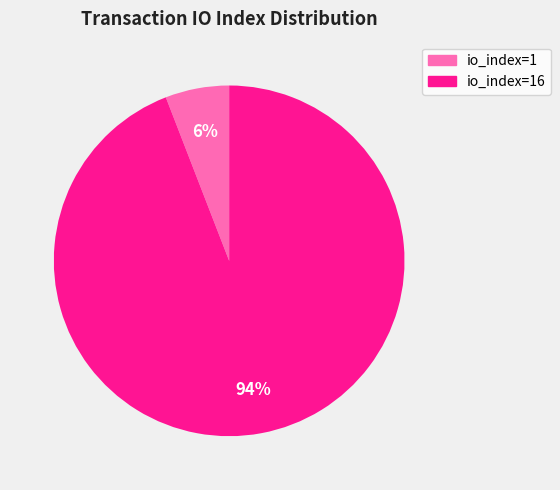

What percentage is the io_index=1 slice, to the nearest percent?

6%